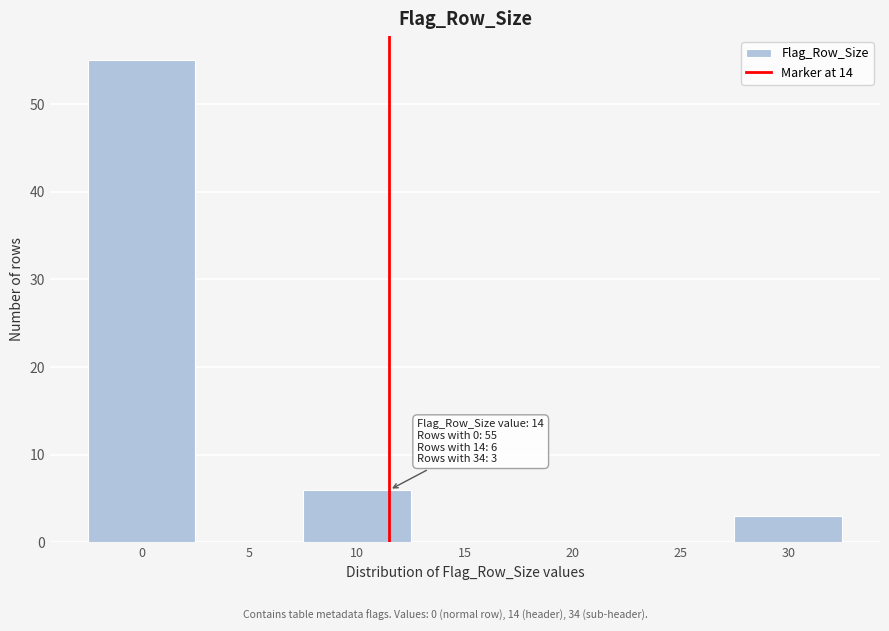

Reading left to right, transcribe all the data shown in this chart.

0=55	5=0	10=6	15=0	20=0	25=0	30=3